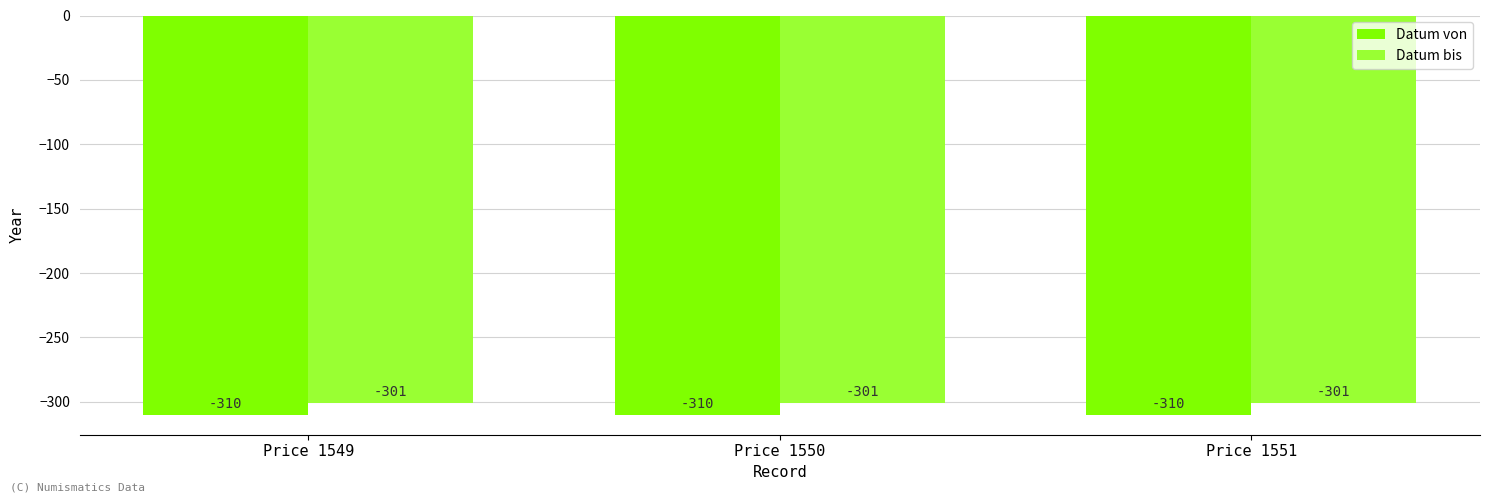

What is the value of the Datum bis bar at the 1st from the left?

-301